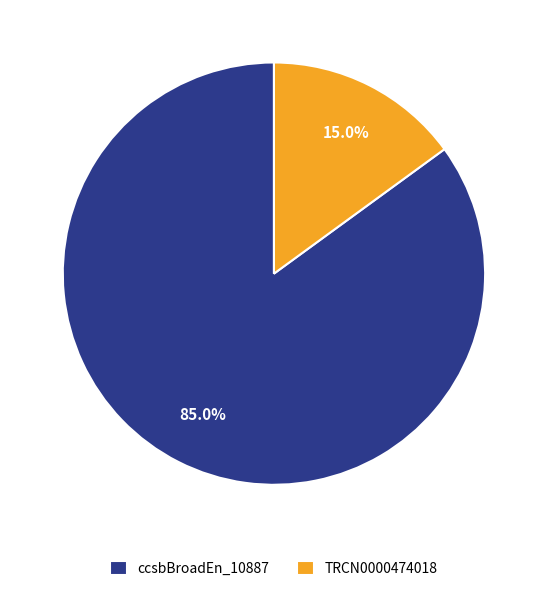

Approximately how many times larger is the value at TRCN0000474018 compared to ccsbBroadEn_10887?

0.2